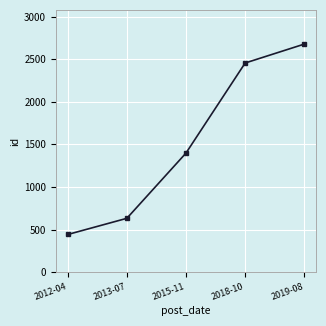

The value at 2015-11 is 1398. True or false?

True